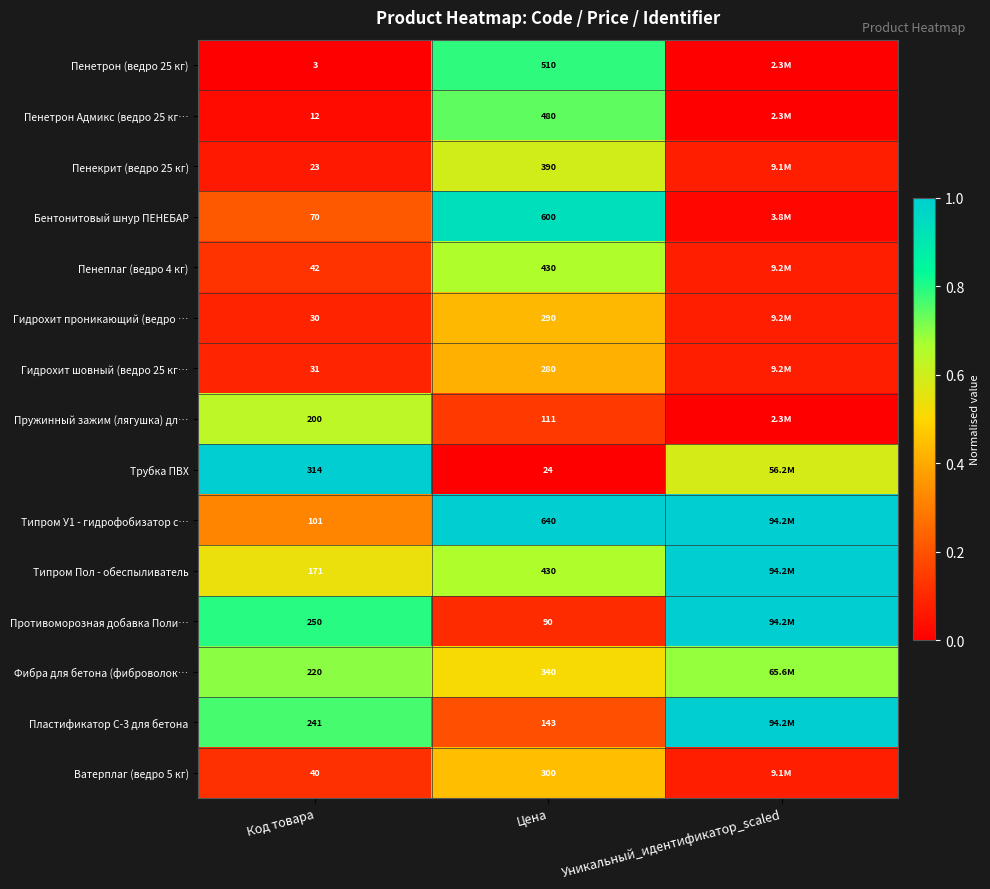

Is the value of Фибра для бетона (фиброволок… at Код товара greater than the value of Типром У1 - гидрофобизатор с… at Цена?

No